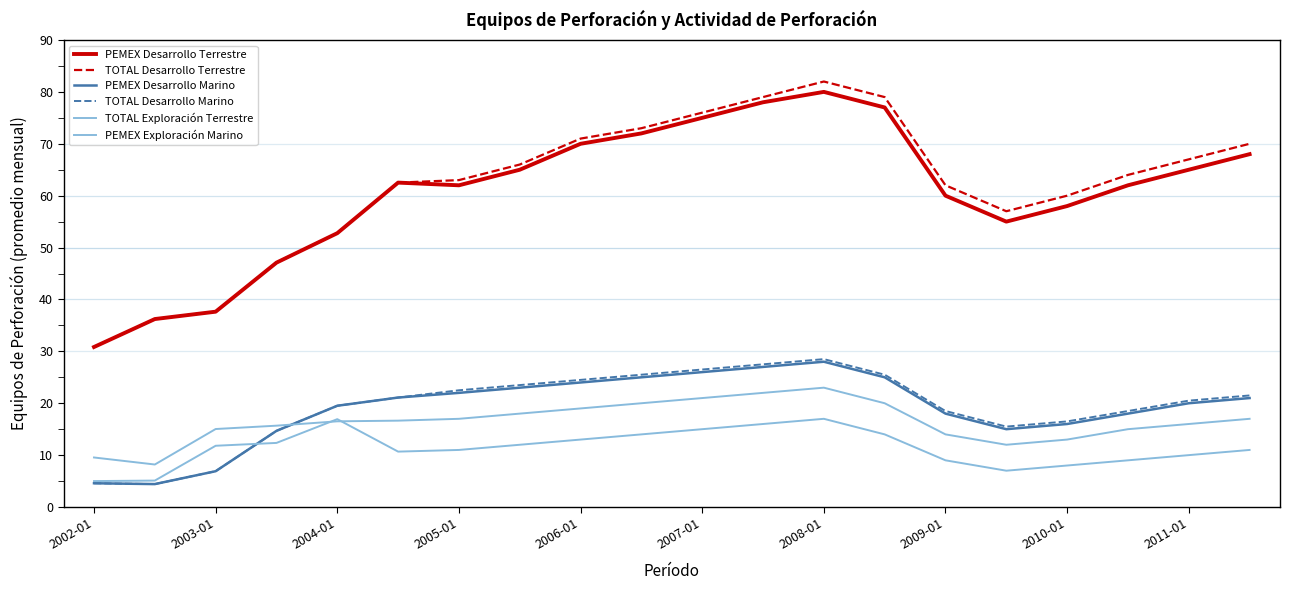

Does the chart display data point markers on the line(s)?

No